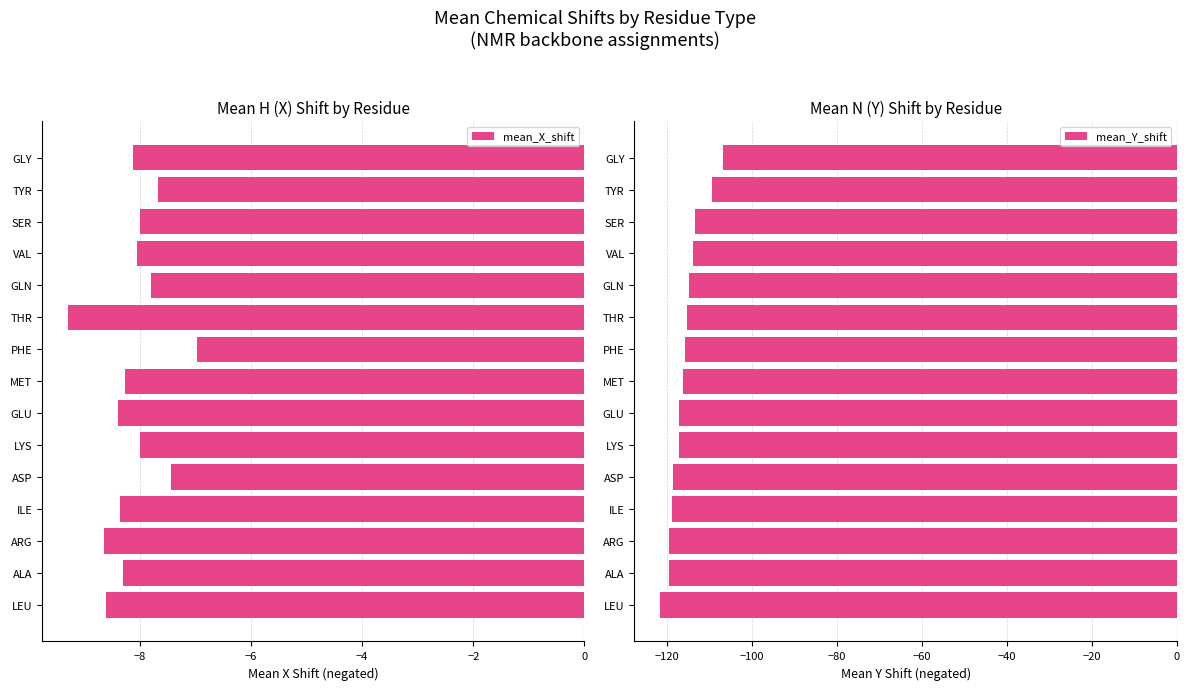

True or false: mean_X_shift has a value of -7.8 at GLN.

True